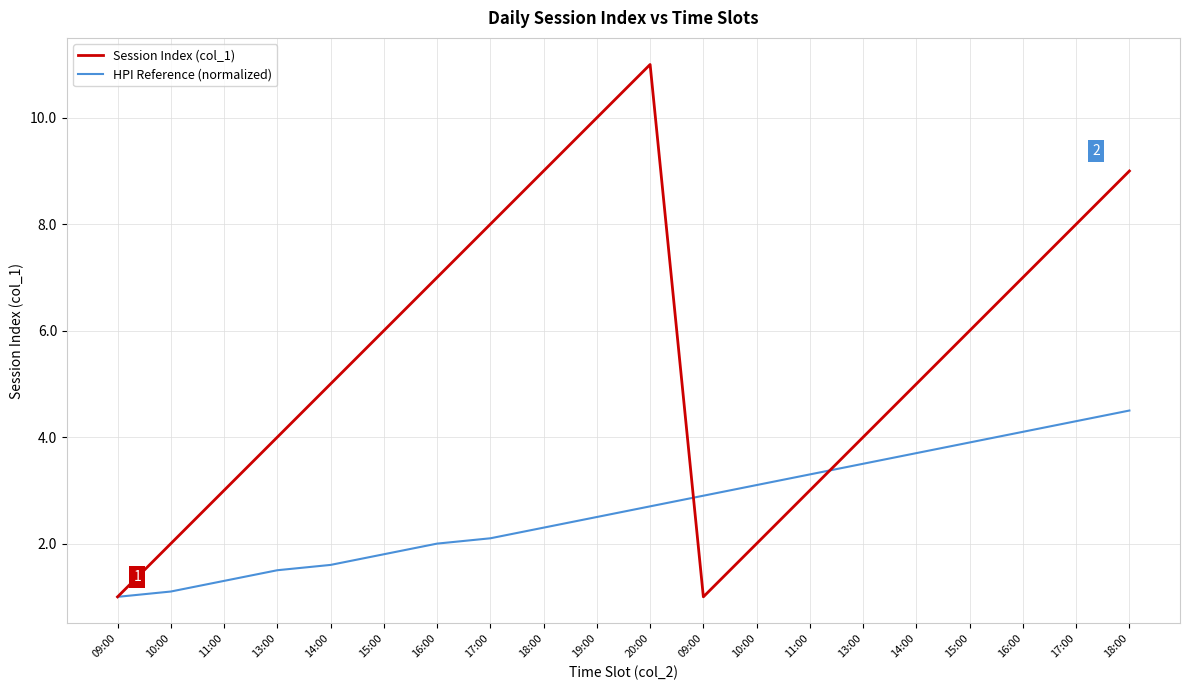

How many lines are shown in the chart?

2